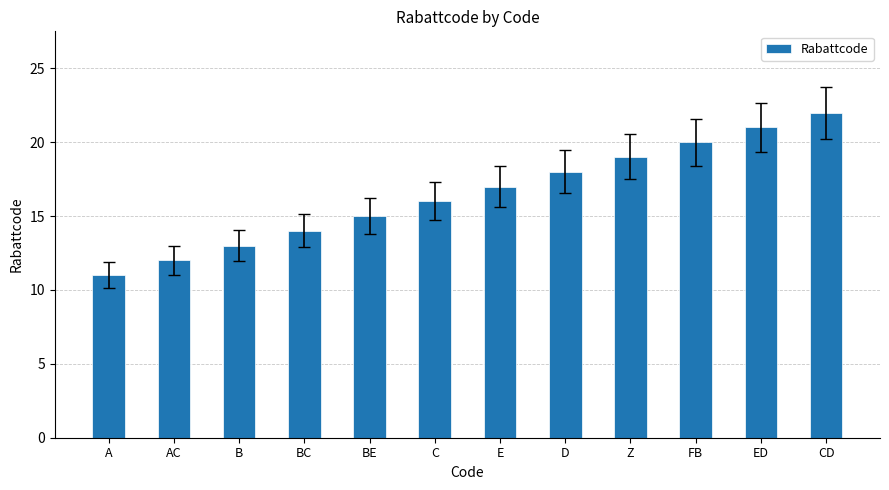

Approximately how many times larger is the value at ED compared to B?

1.6